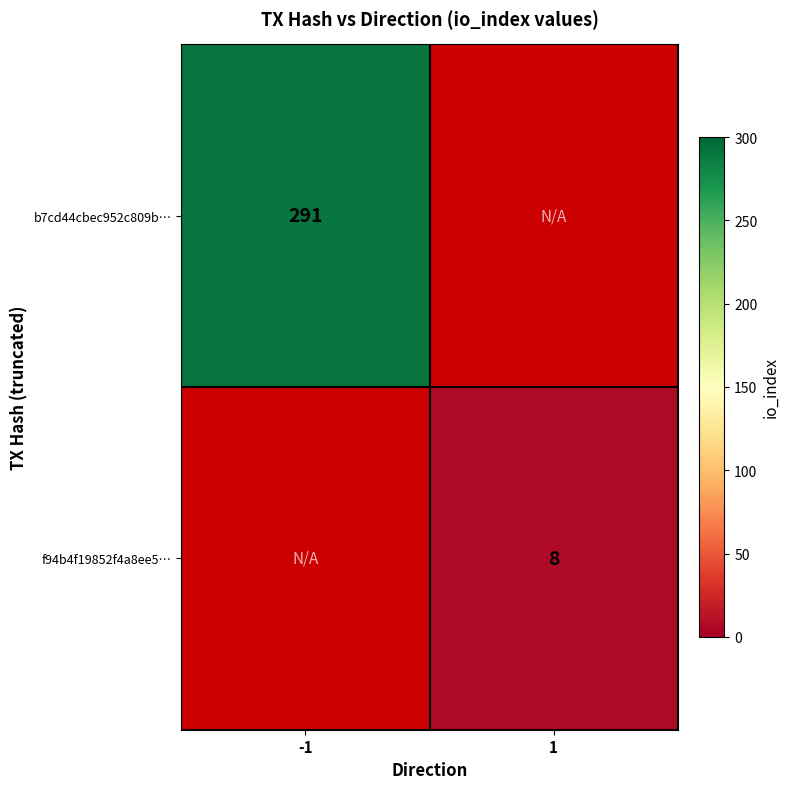

The value of f94b4f19852f4a8ee5… at 1 is 4.7. True or false?

False